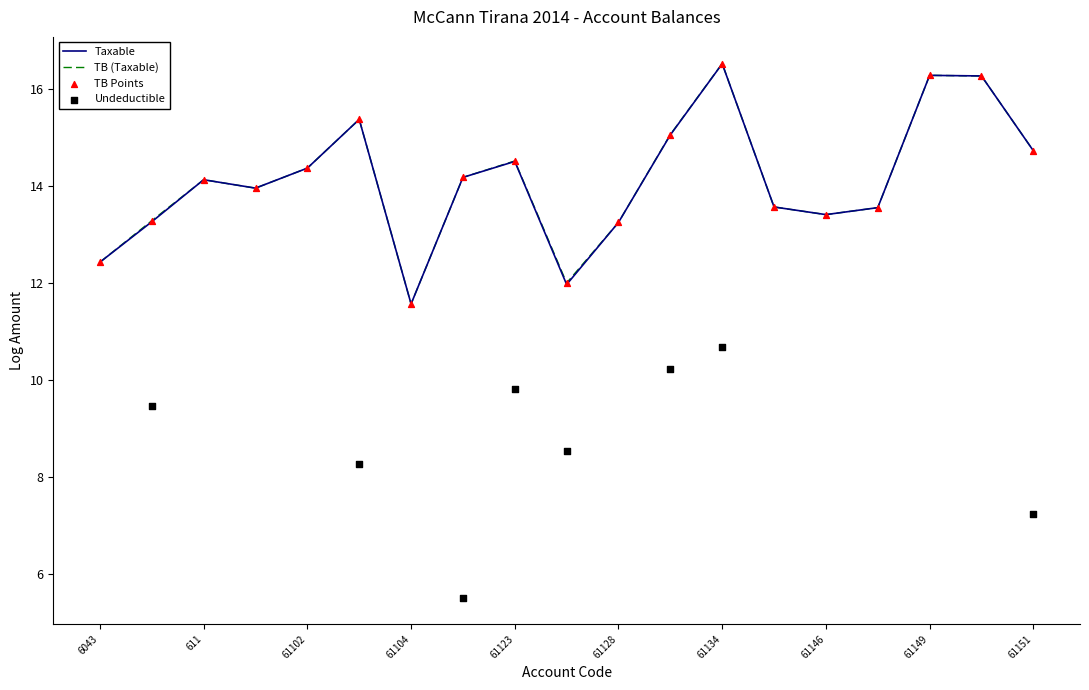

The value of Taxable at 61128 is 17.4. True or false?

False